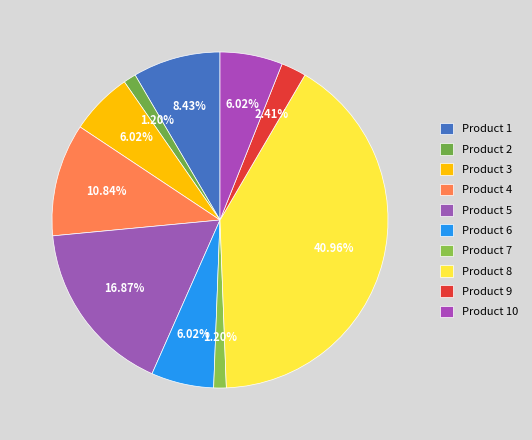

Rank the categories by value from lowest to highest.

Product 2, Product 7, Product 9, Product 3, Product 6, Product 10, Product 1, Product 4, Product 5, Product 8